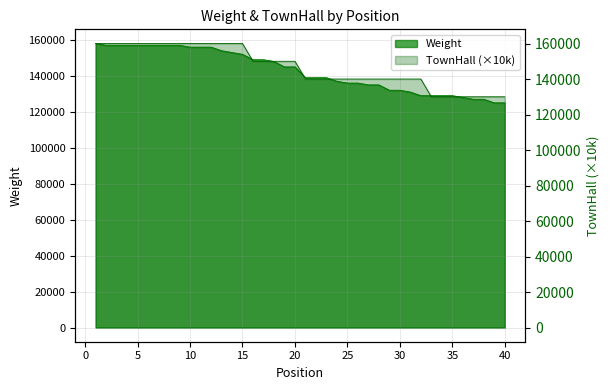

Reading right to left, list all the values displayed in this chart.

Weight: 125000	125000	127000	127000	128000	129000	129000	129000	129000	131000	132000	132000	135000	135000	136000	136000	137000	139000	139000	139000	145000	145000	148000	149000	149000	152000	153000	154000	156000	156000	156000	157000	157000	157000	157000	157000	157000	157000	157000	158000
TownHall: 130000	130000	130000	130000	130000	130000	130000	130000	140000	140000	140000	140000	140000	140000	140000	140000	140000	140000	140000	140000	150000	150000	150000	150000	150000	160000	160000	160000	160000	160000	160000	160000	160000	160000	160000	160000	160000	160000	160000	160000